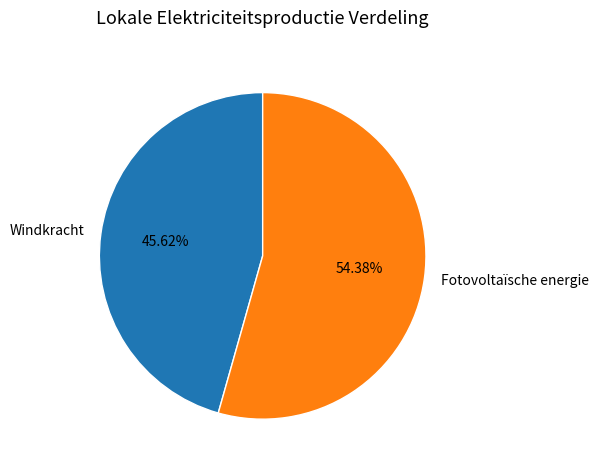

Count the number of slices in the pie.

2